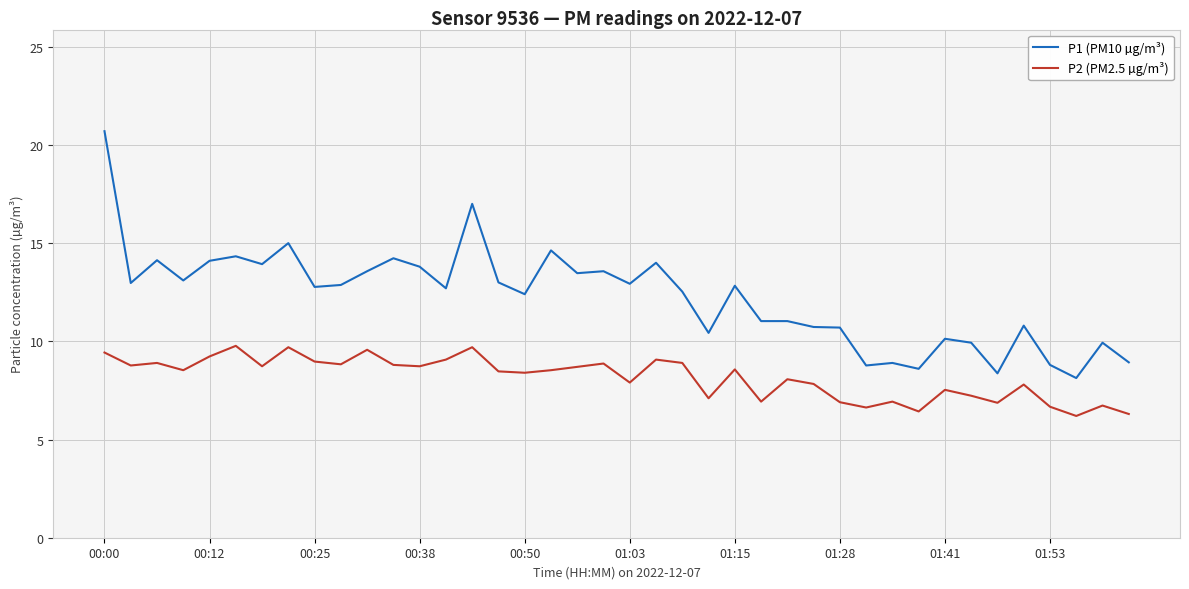

Rank the series by their maximum value, from highest to lowest.

P1 (PM10 µg/m³), P2 (PM2.5 µg/m³)